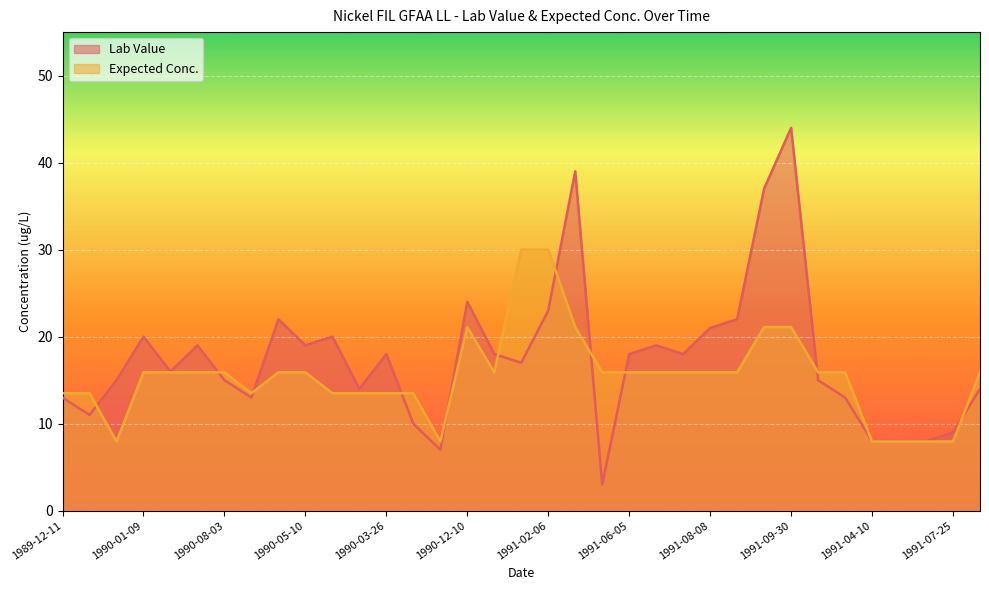

Between which two adjacent categories do Expected Conc. and Lab Value first intersect?

1990-06-14 and 1990-01-29